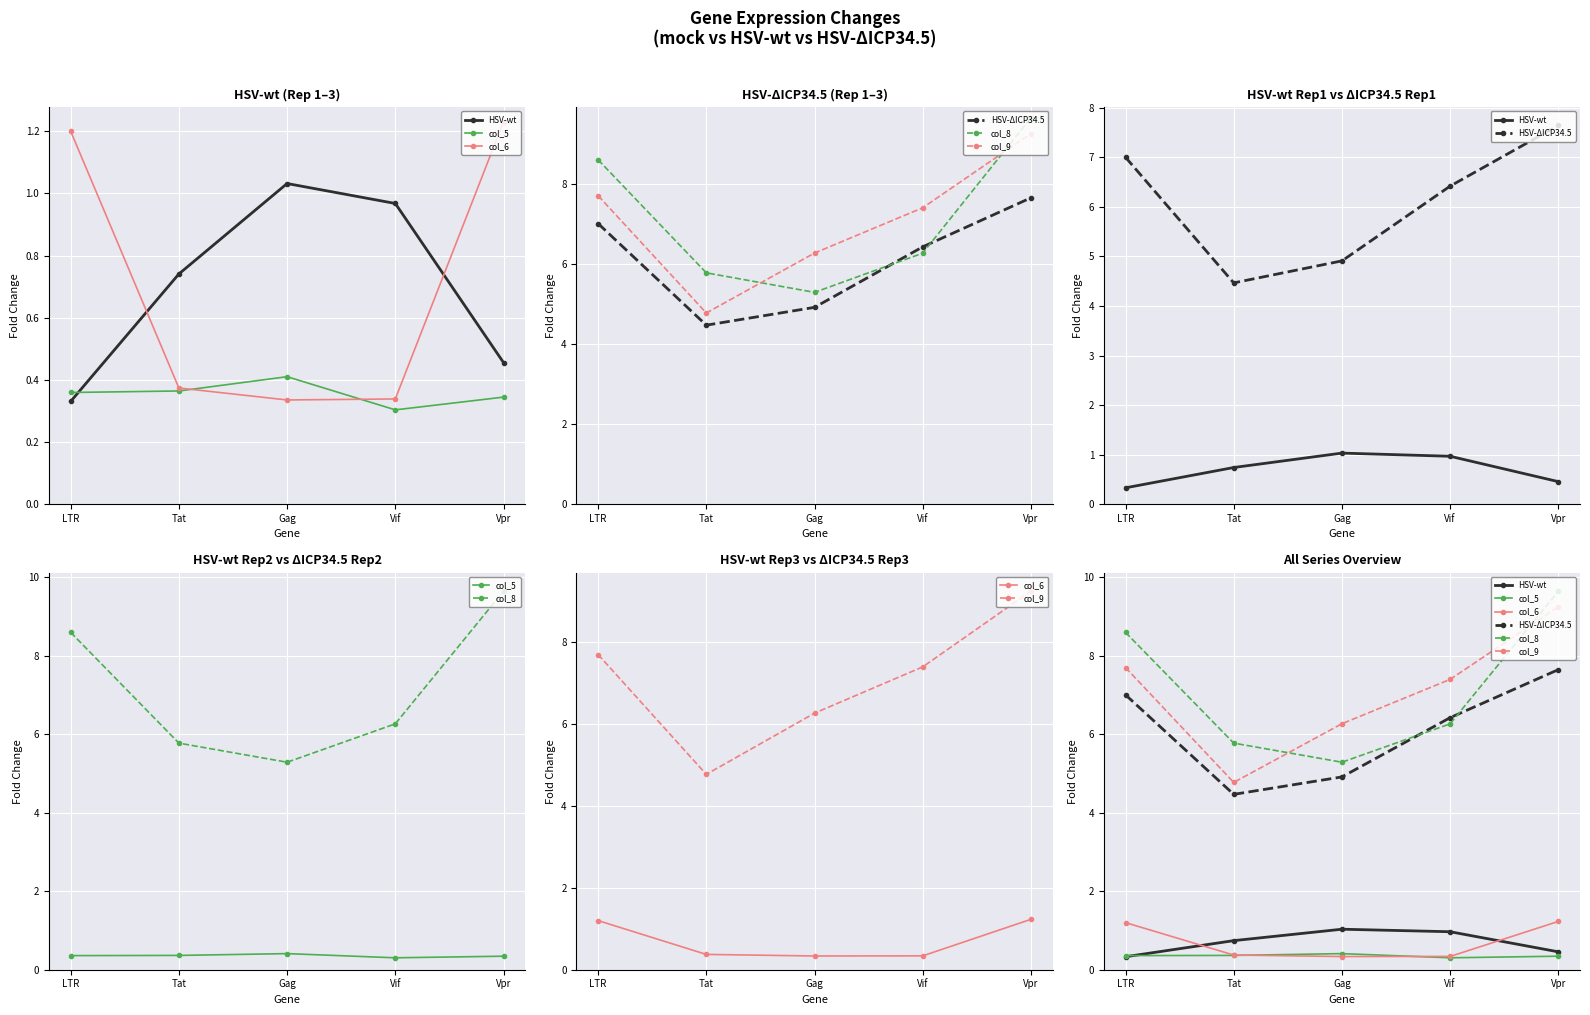

The value of HSV-ΔICP34.5 at Vpr is 7.6. True or false?

True